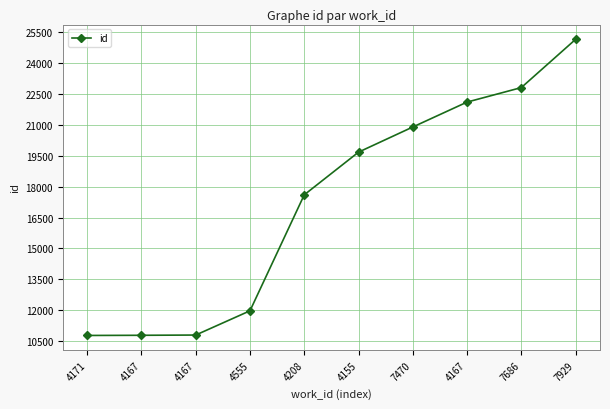

Does the chart have visible grid lines?

Yes